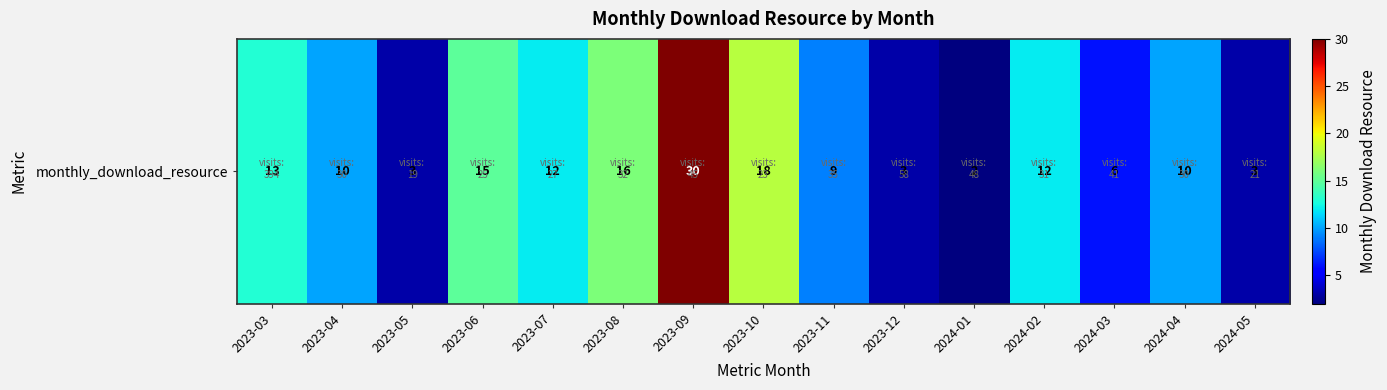

The value at 2024-01 is 1. True or false?

False